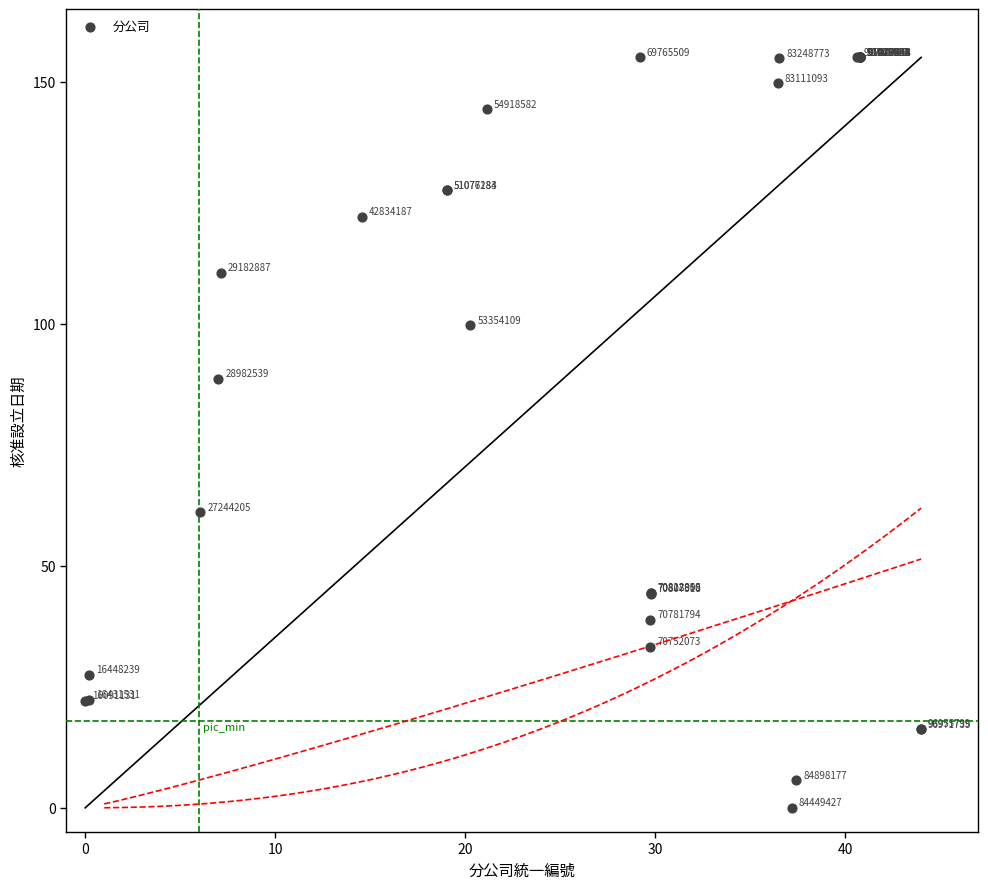

What Y value in the scatter plot is closest to 77?

88.6